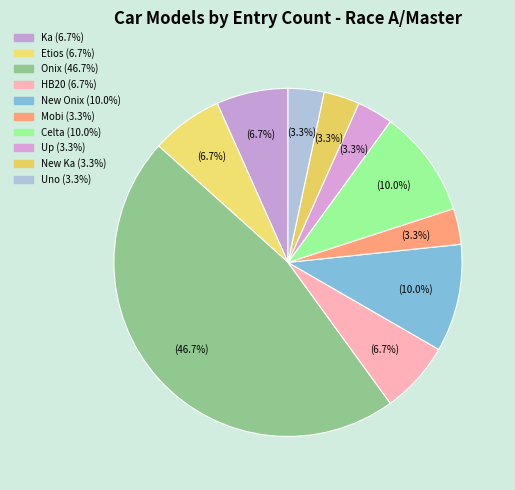

To the nearest percent, what is the combined percentage of New Ka and Etios?

10%